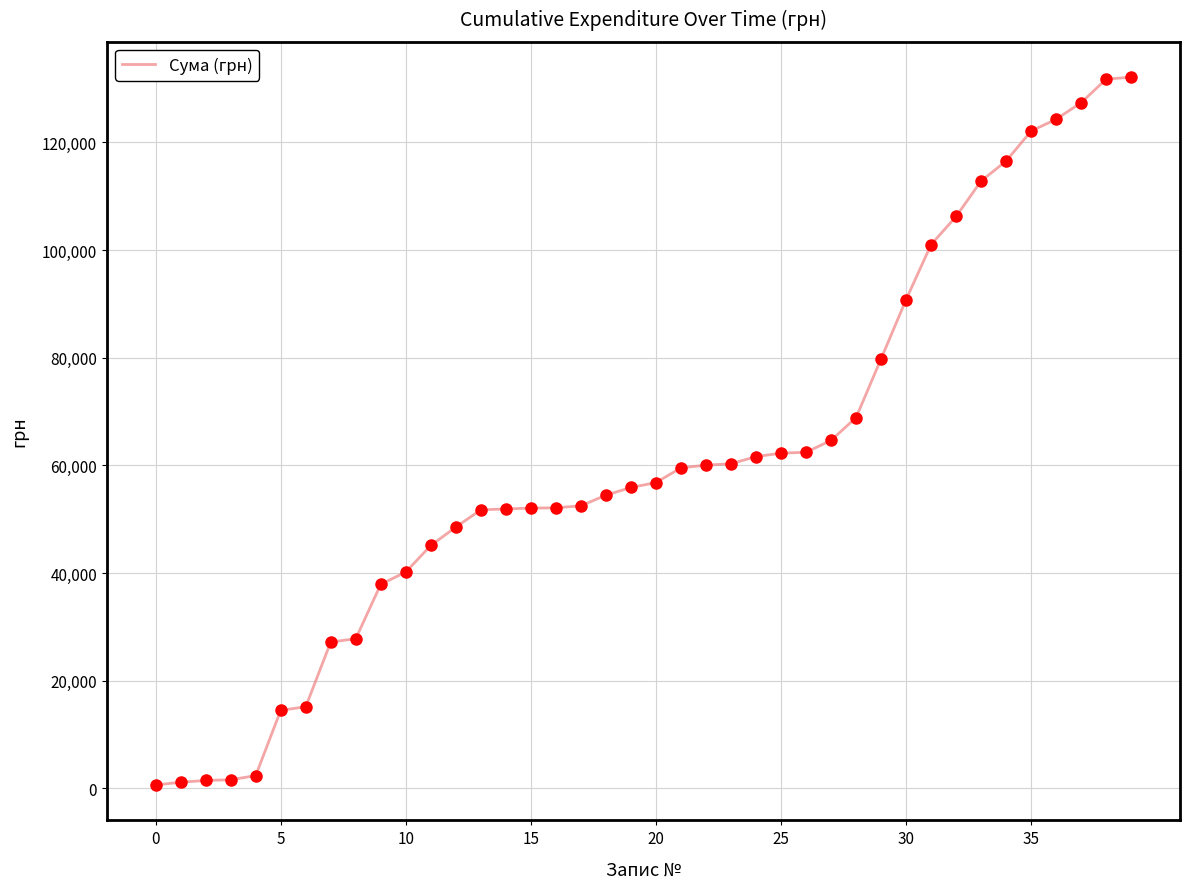

How many categories are shown in the chart?

40